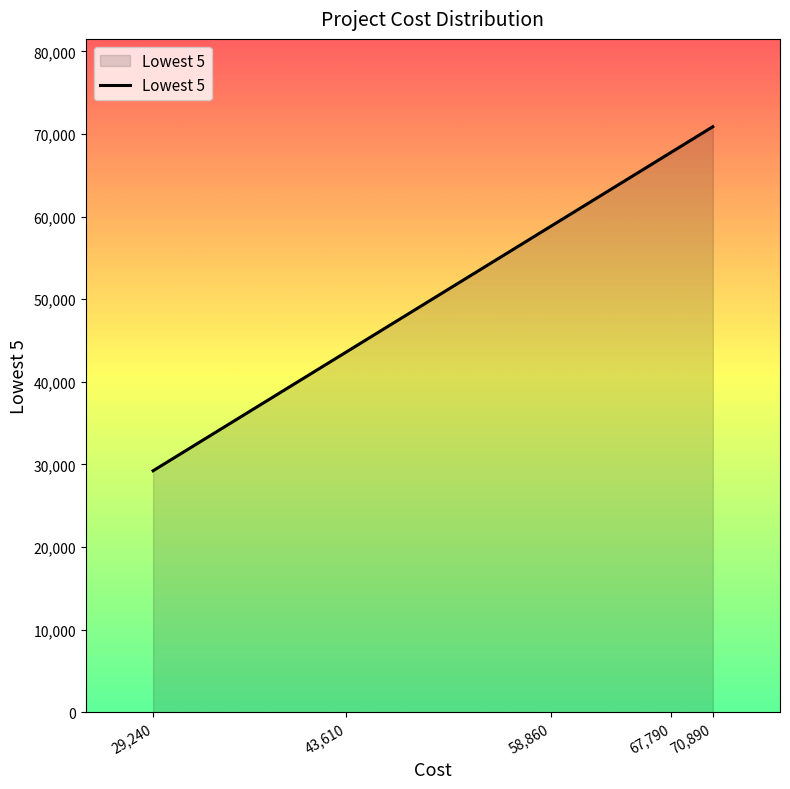

What is the change in value from 67,790 to 70,890?

+3100